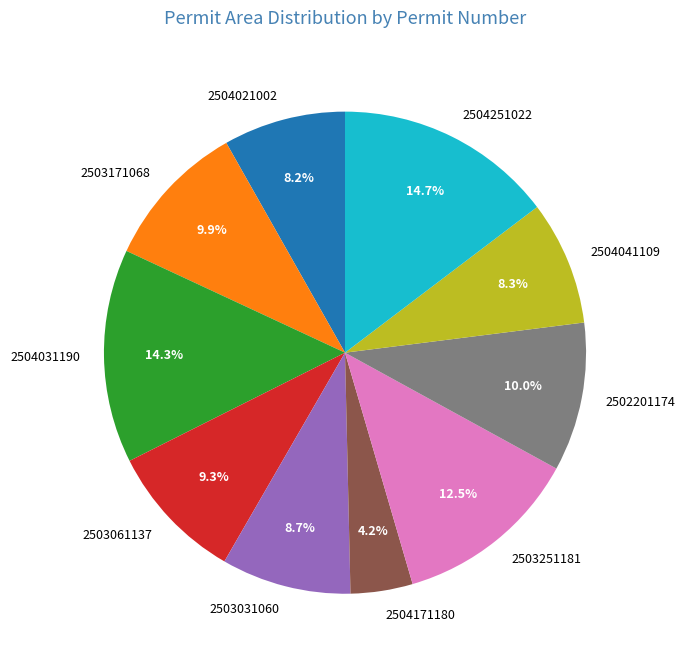

Is there any slice that represents more than half of the pie?

No